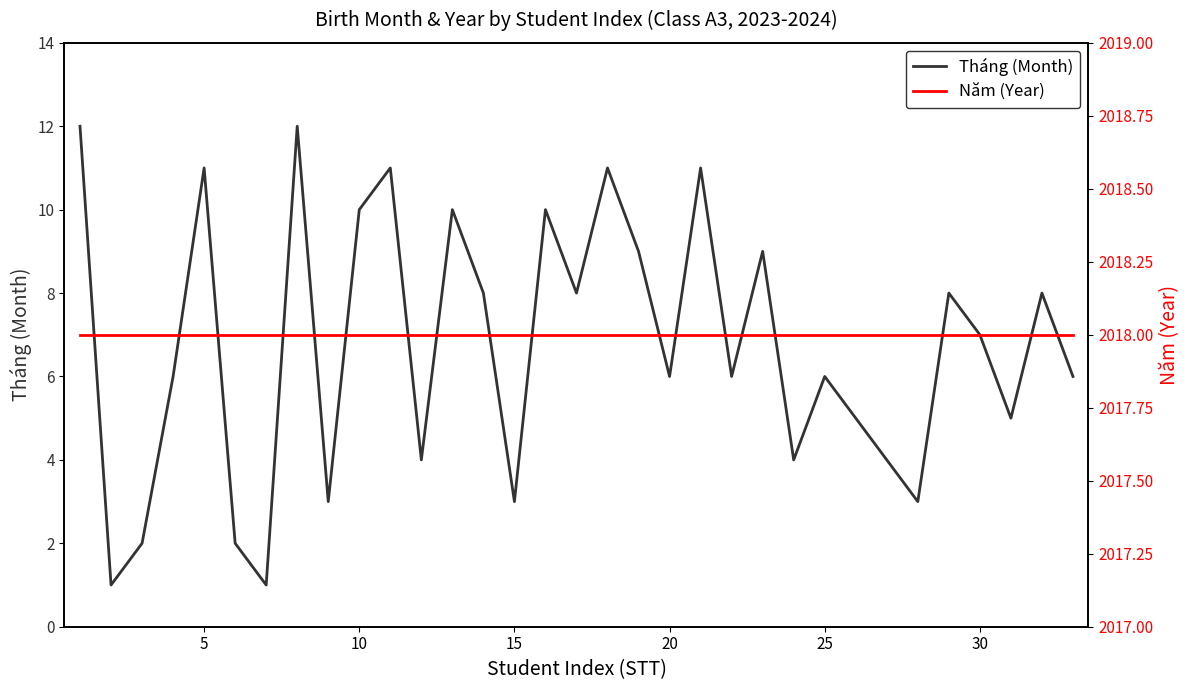

Where is the first local maximum for Tháng (Month)?

5